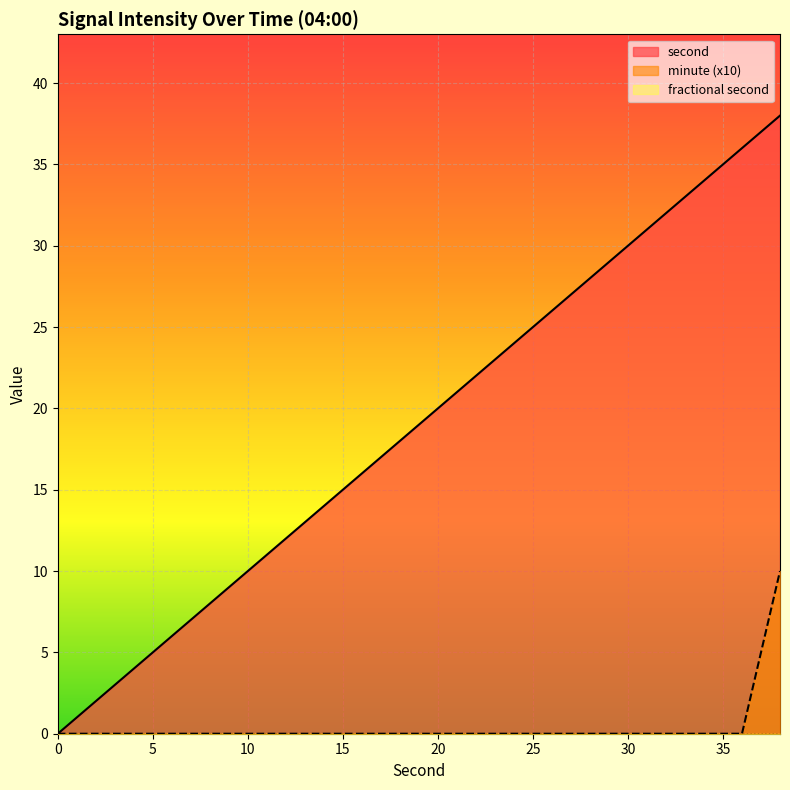

True or false: second has a value of 12 at 24.

False